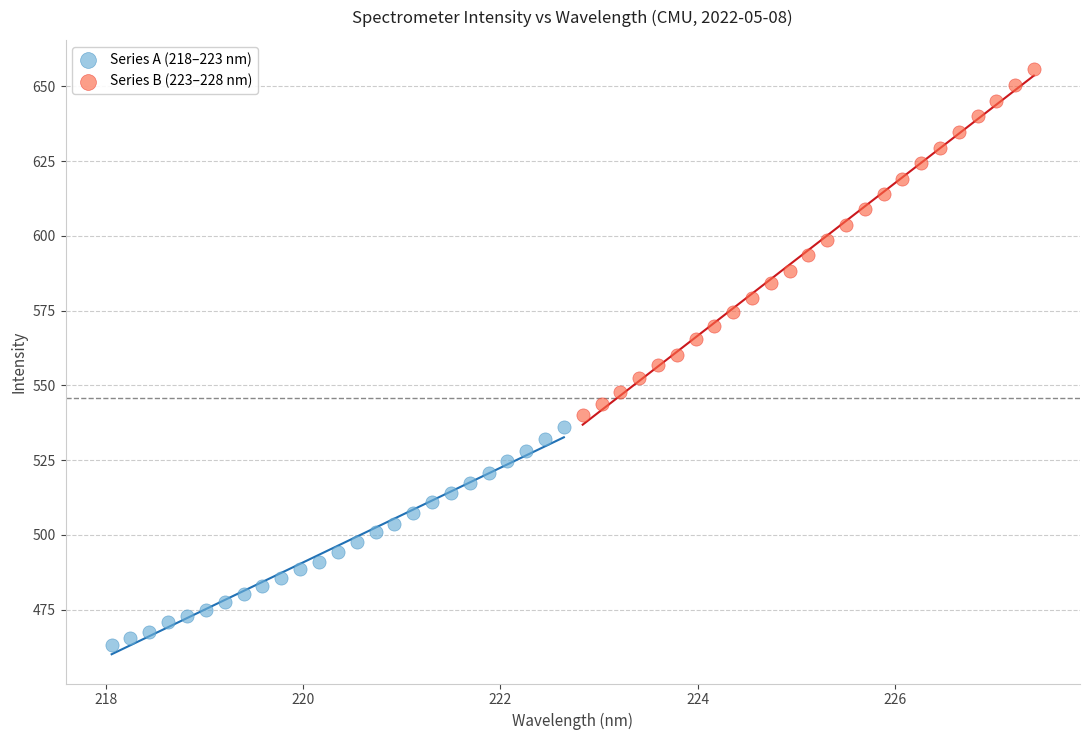

Which series has the widest spread of Y values?

Series B (223–228 nm)